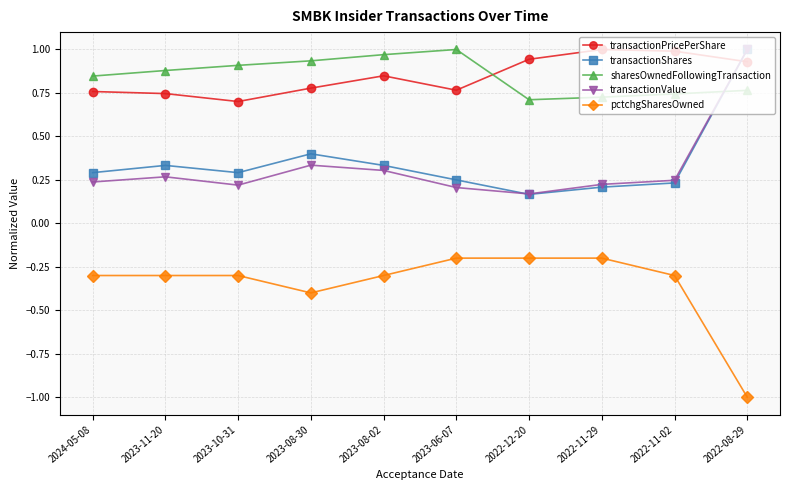

Is the value of transactionShares at 2022-11-29 greater than the value of sharesOwnedFollowingTransaction at 2023-08-30?

No